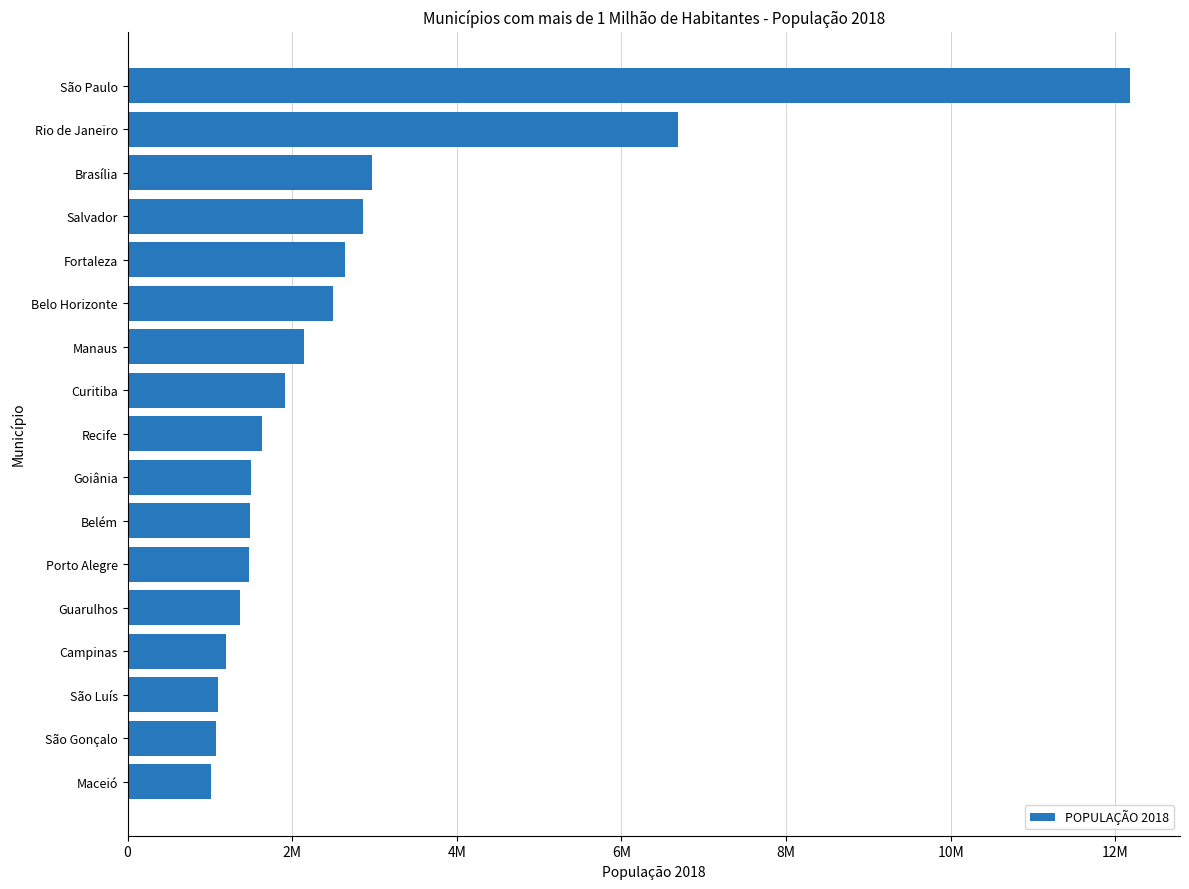

Does the chart contain any negative values?

No